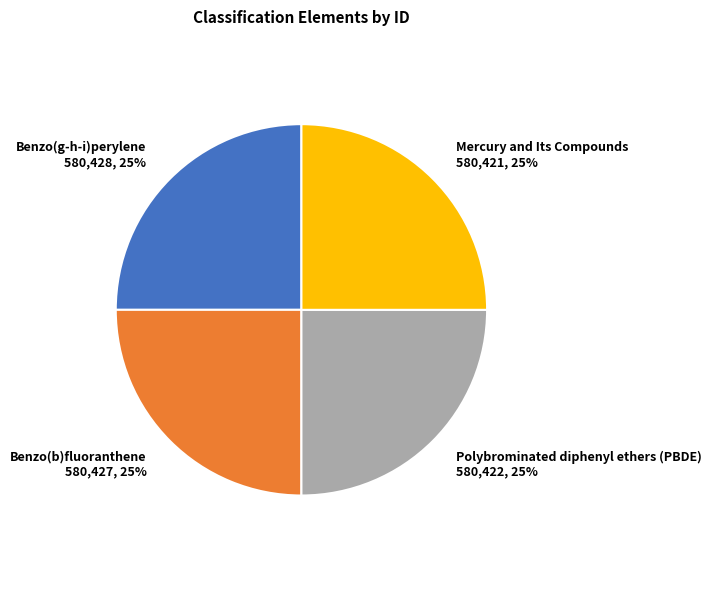

To the nearest percent, what portion does Polybrominated diphenyl ethers (PBDE) 580,422, 25% represent?

25%